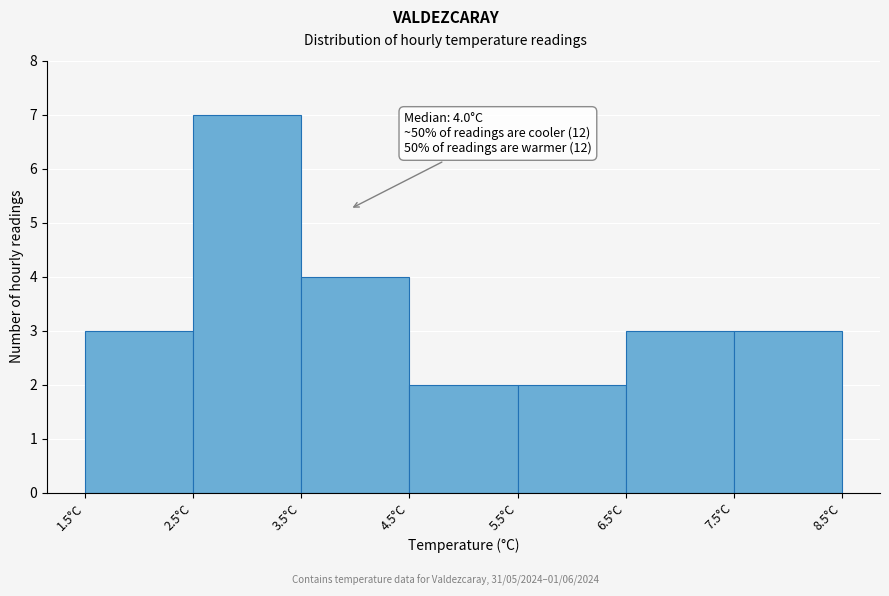

Which range on the x-axis has the tallest bar?

2.5 to 3.5